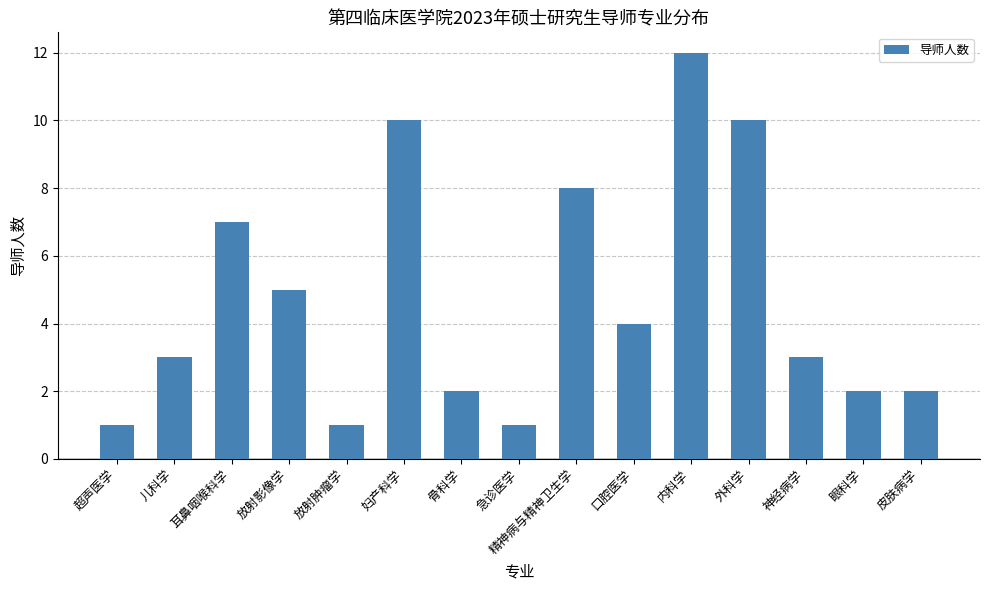

What is the label of the 12th bar from the right?

放射影像学